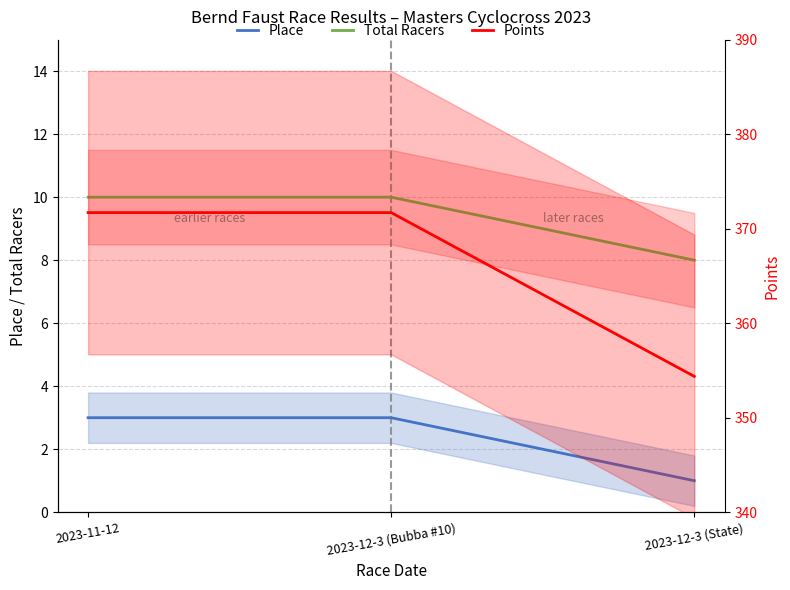

Does the chart display data point markers on the line(s)?

No